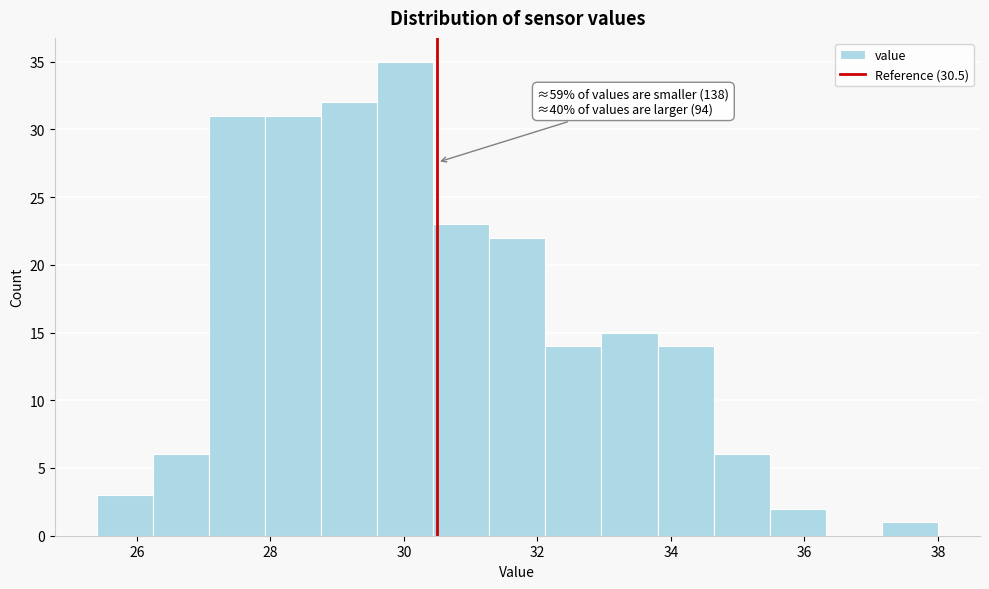

Over which range of the x-axis is the bar tallest?

29.60 to 30.44